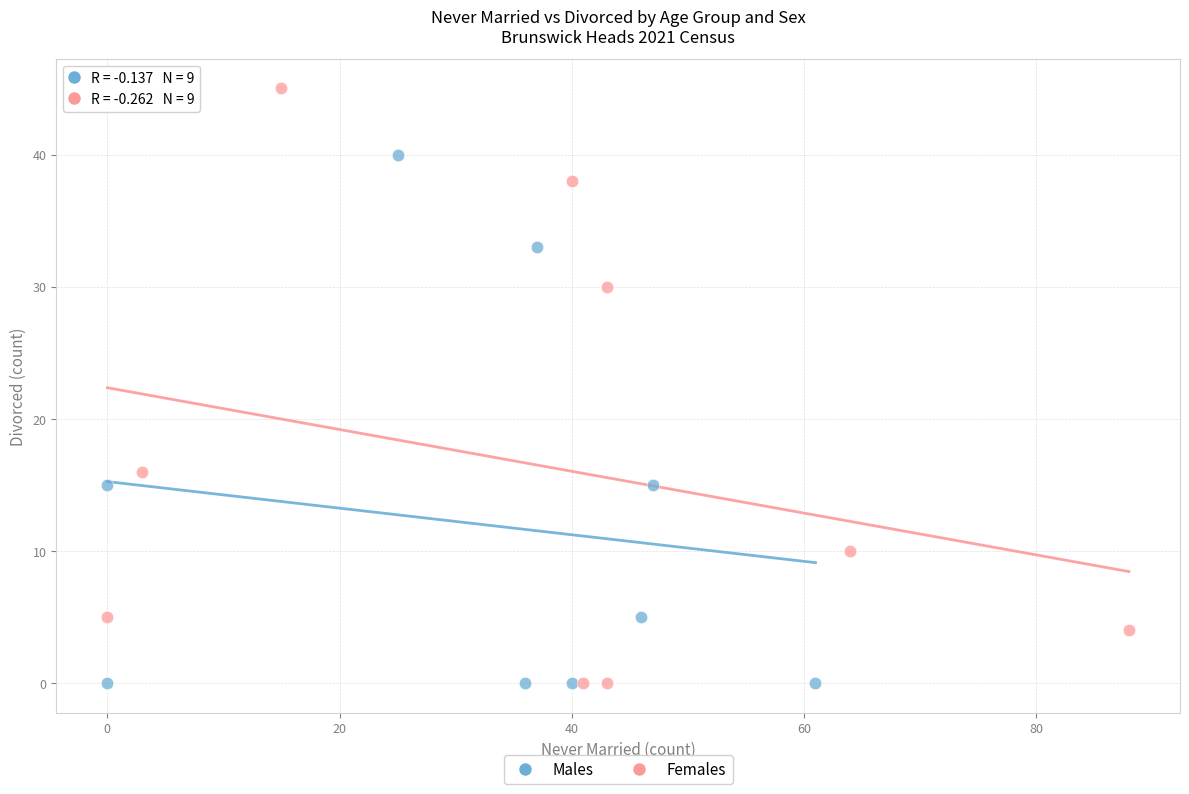

Which series has the largest Y range (max minus min)?

Females